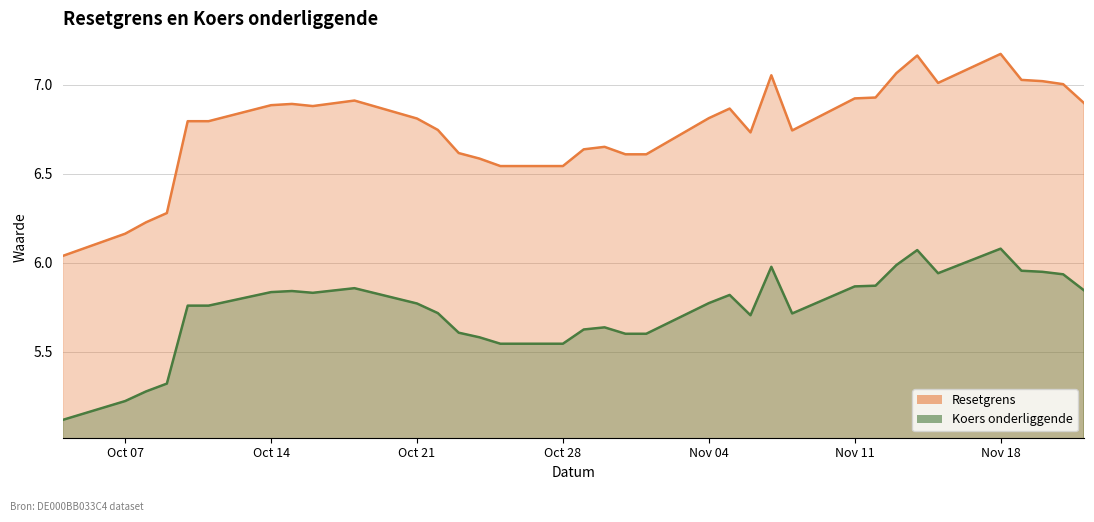

What is the total value across all series at 2024-10-08?

11.5